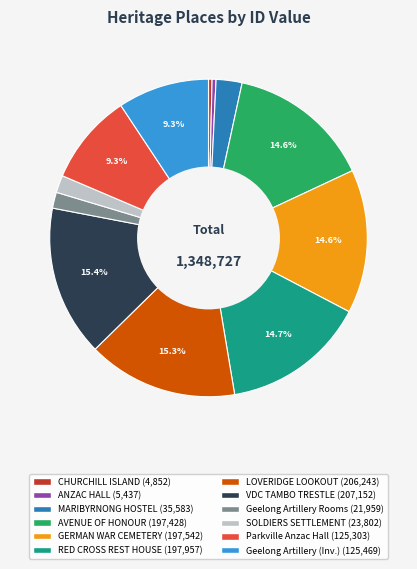

Is there any slice that represents more than half of the pie?

No